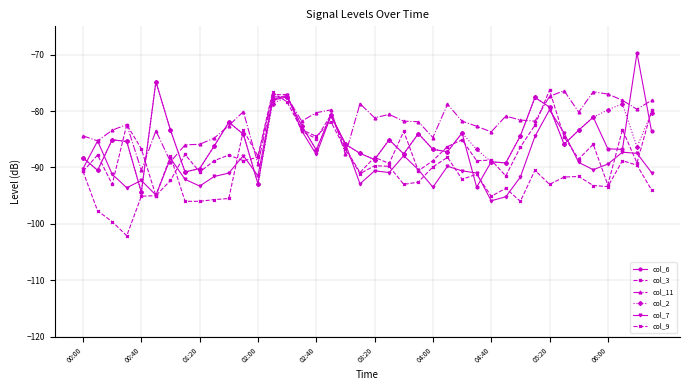

True or false: col_9 has more than 0 interior local peaks.

True